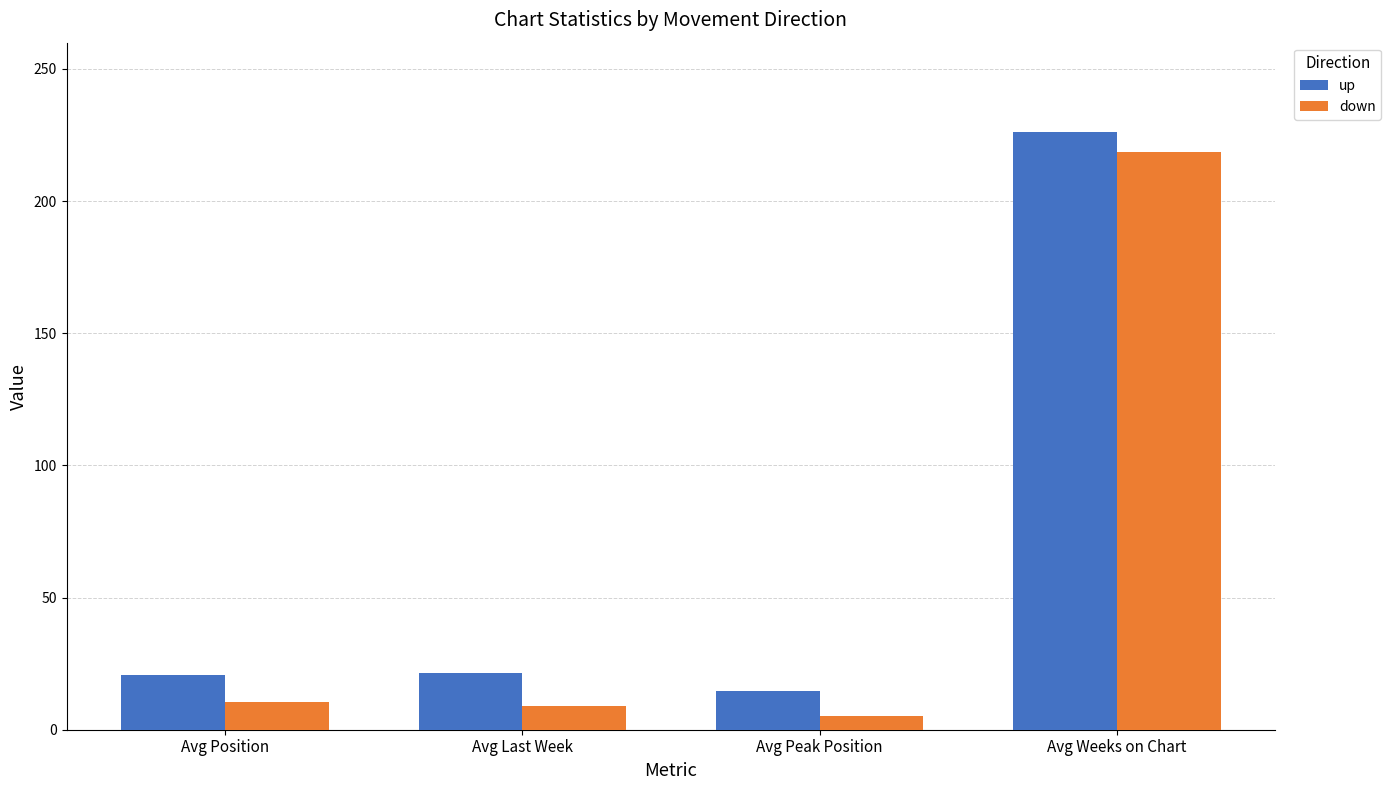

What is the approximate value of down at Avg Peak Position?

5.3